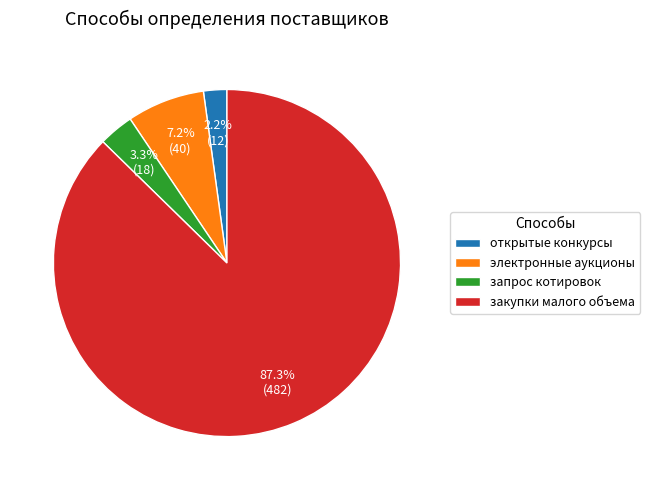

Does any single category account for the majority?

Yes